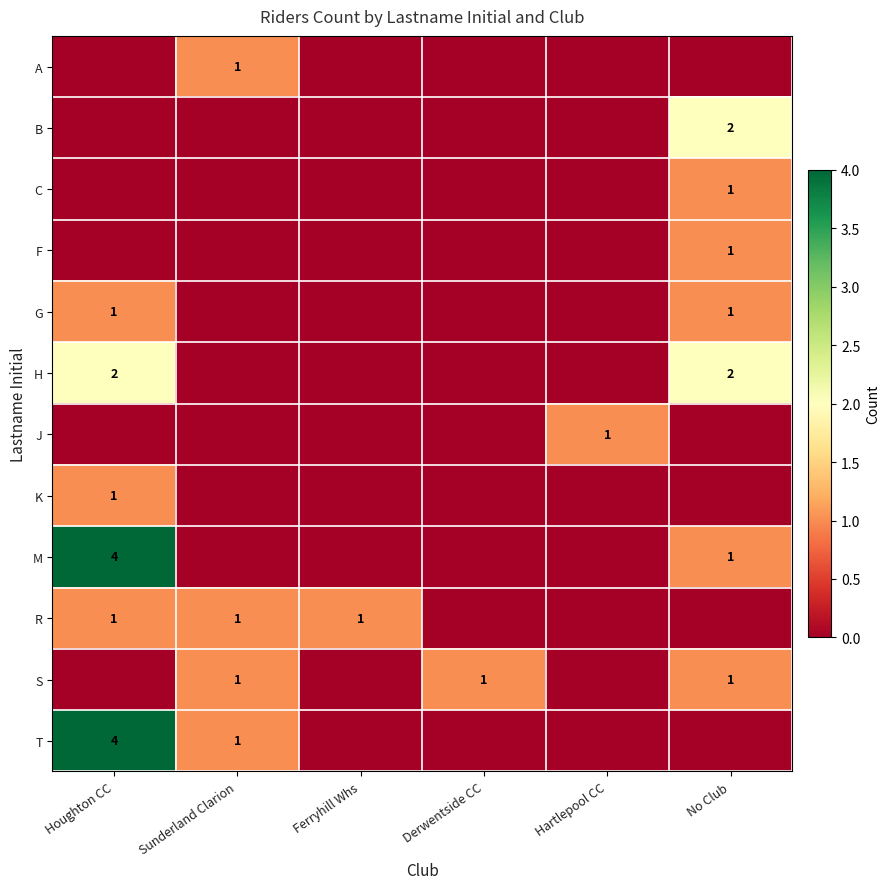

What is the greatest value displayed?

4